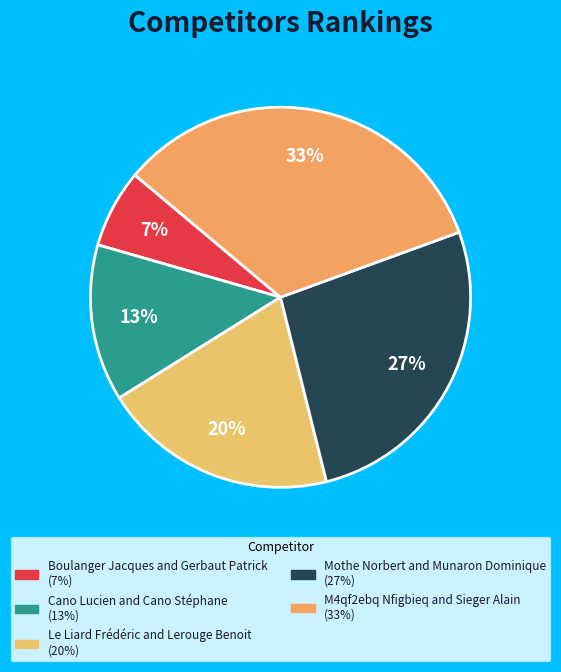

Is there any slice that represents more than half of the pie?

No